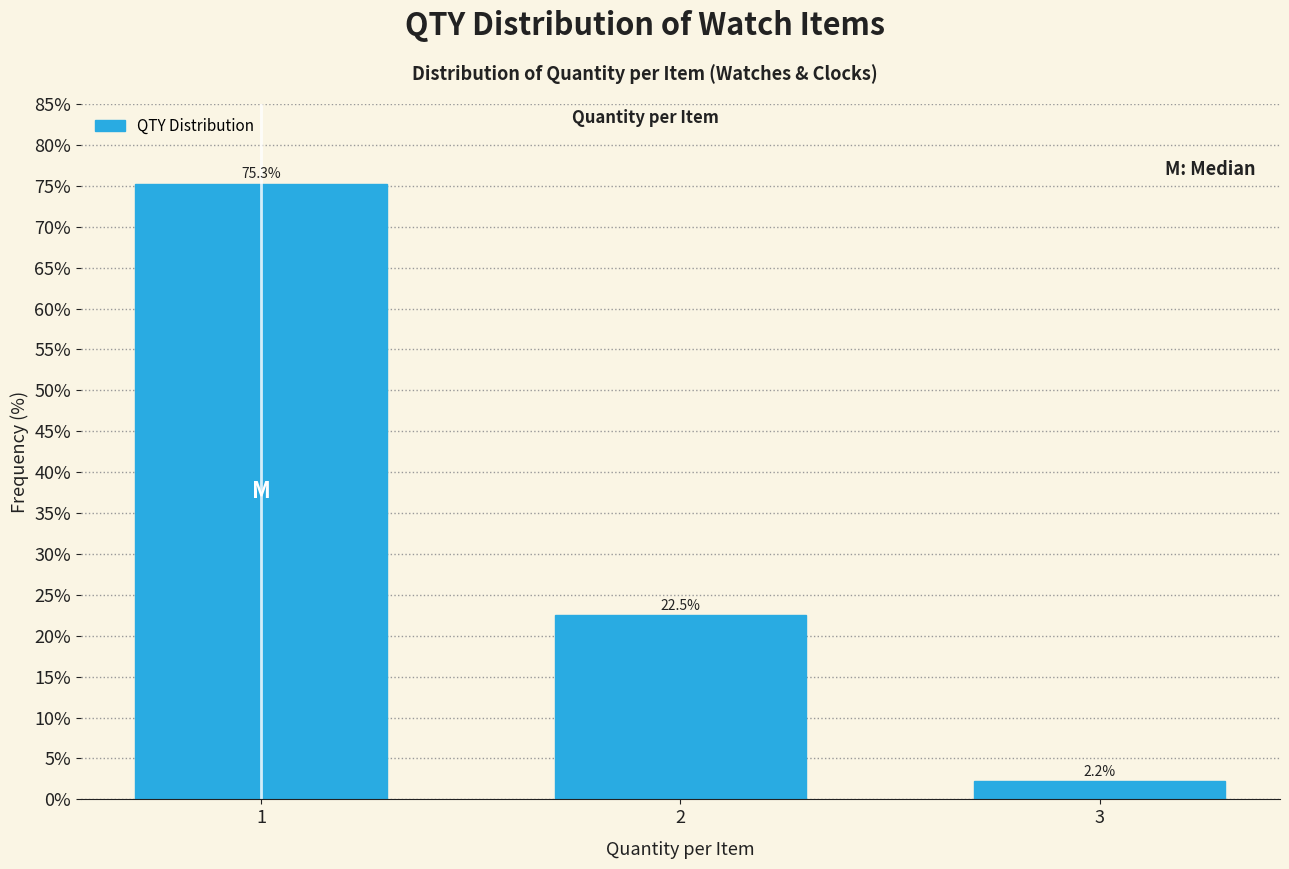

Reading right to left, extract all data points from this chart.

2.2	22.5	75.3